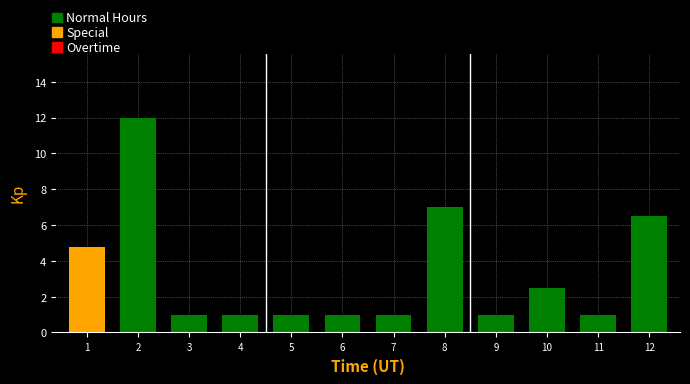

Reading left to right, extract all data points from this chart.

1=4.8	2=12.0	3=1.0	4=1.0	5=1.0	6=1.0	7=1.0	8=7.0	9=1.0	10=2.5	11=1.0	12=6.5